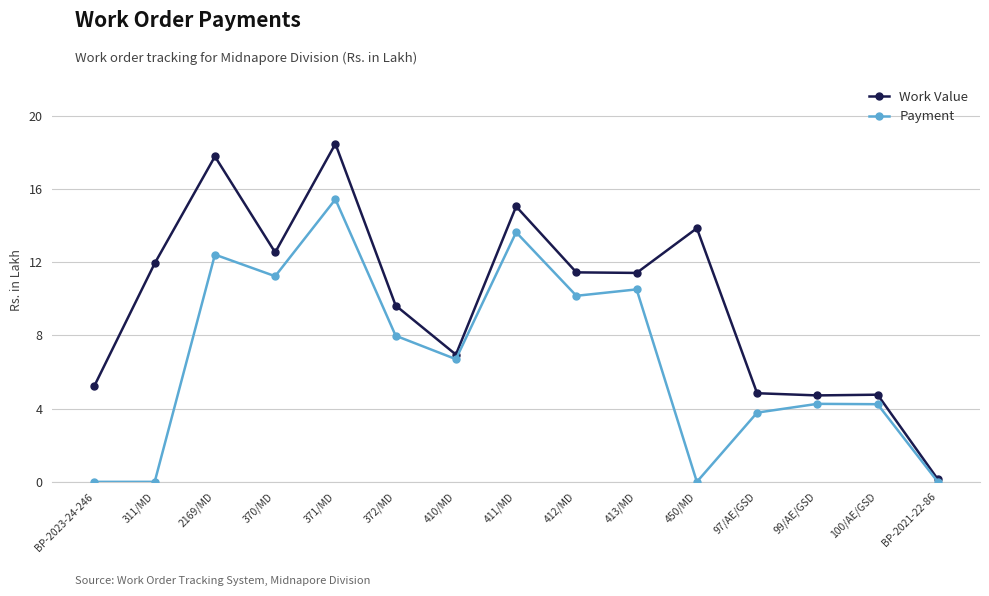

Which series changed the most between 311/MD and 99/AE/GSD?

Work Value